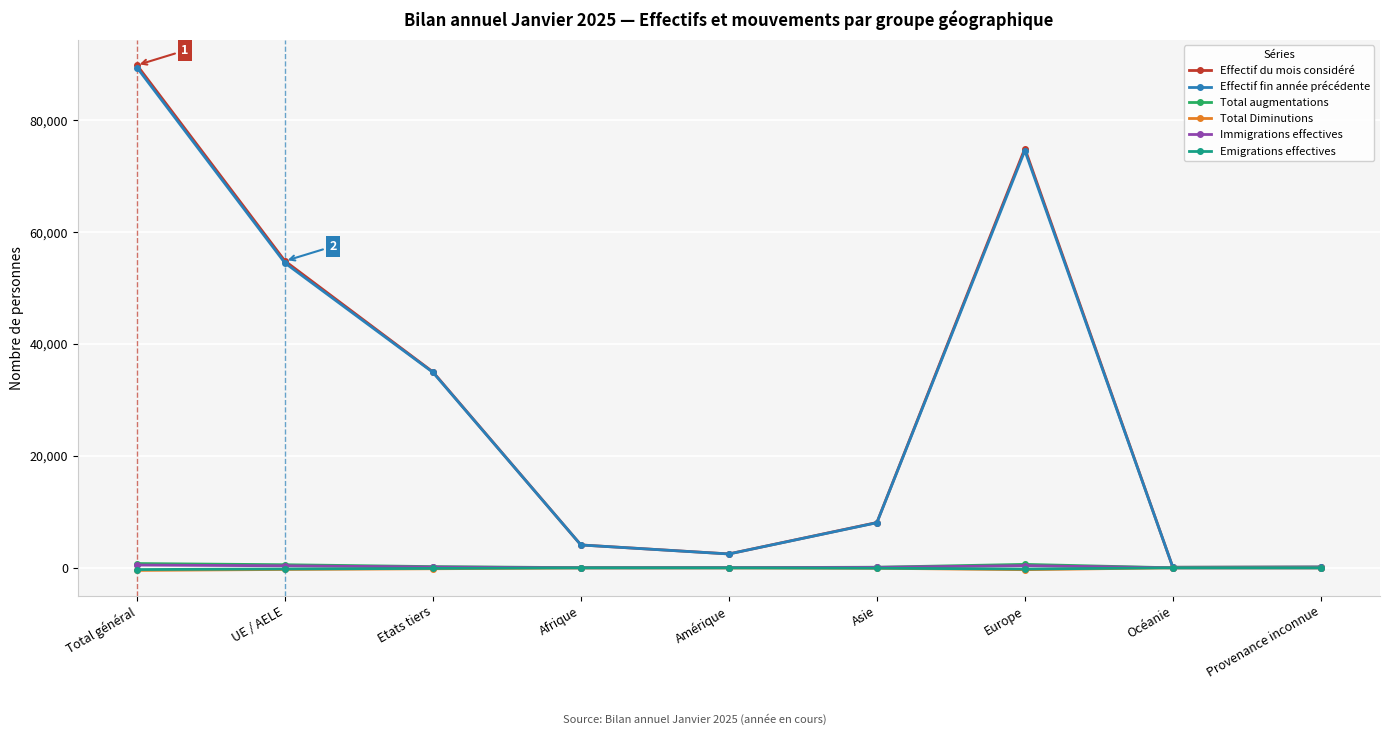

At how many categories does at least one series exceed 68987?

2